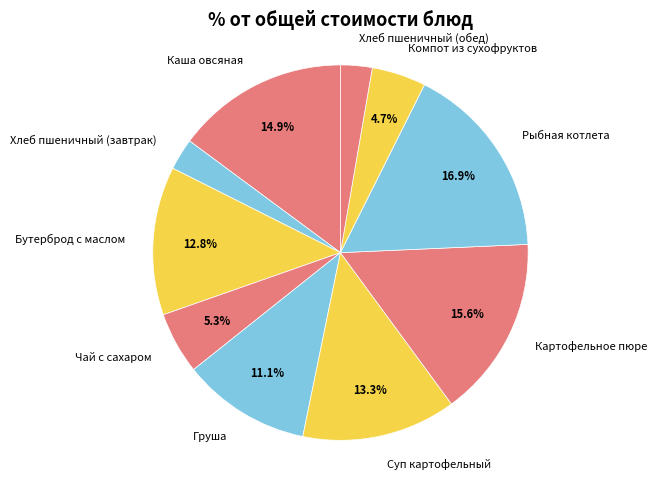

To the nearest percent, what portion does Рыбная котлета represent?

17%